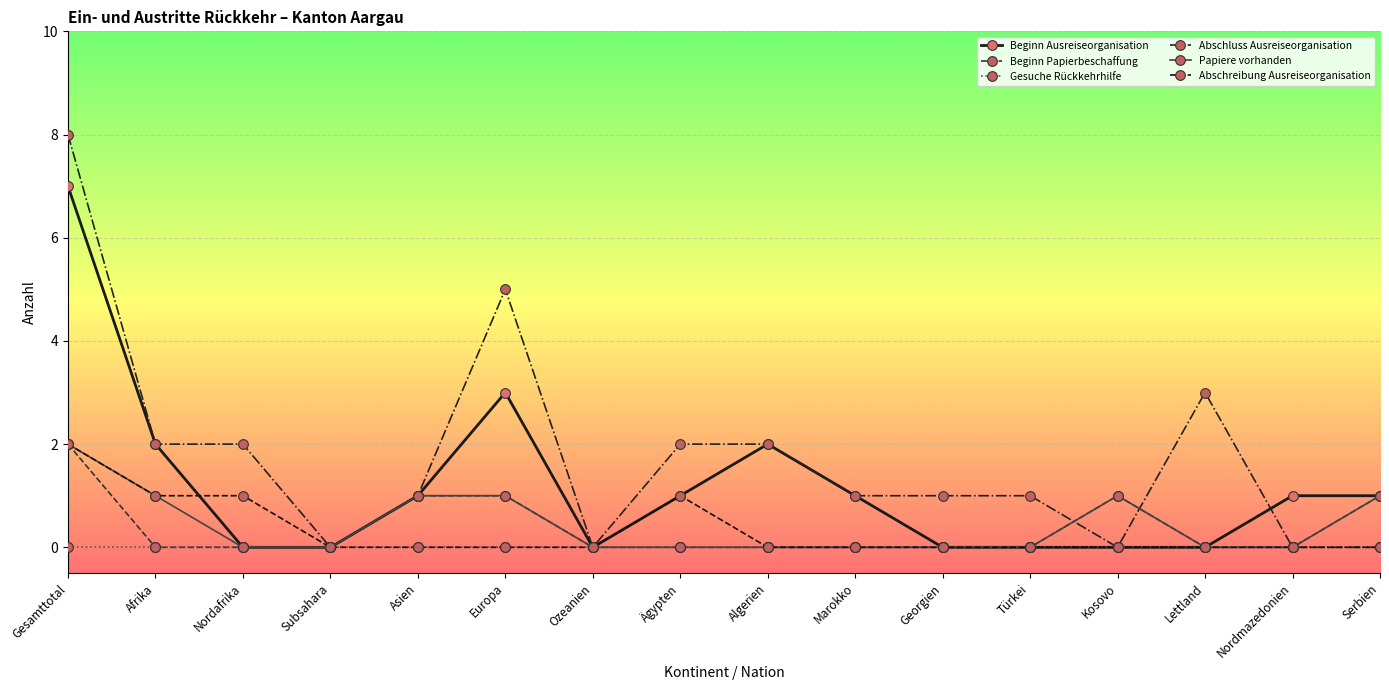

What is the difference between the highest and lowest values at Europa?

5